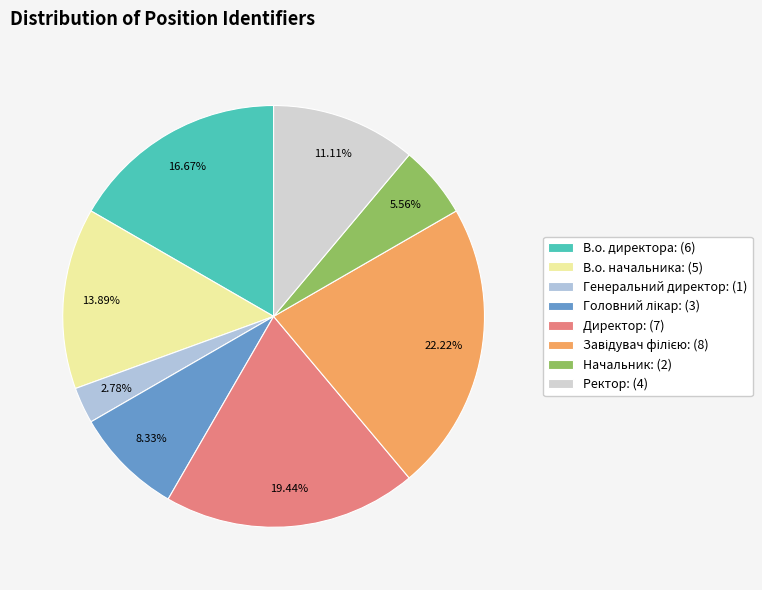

Count the number of slices in the pie.

8